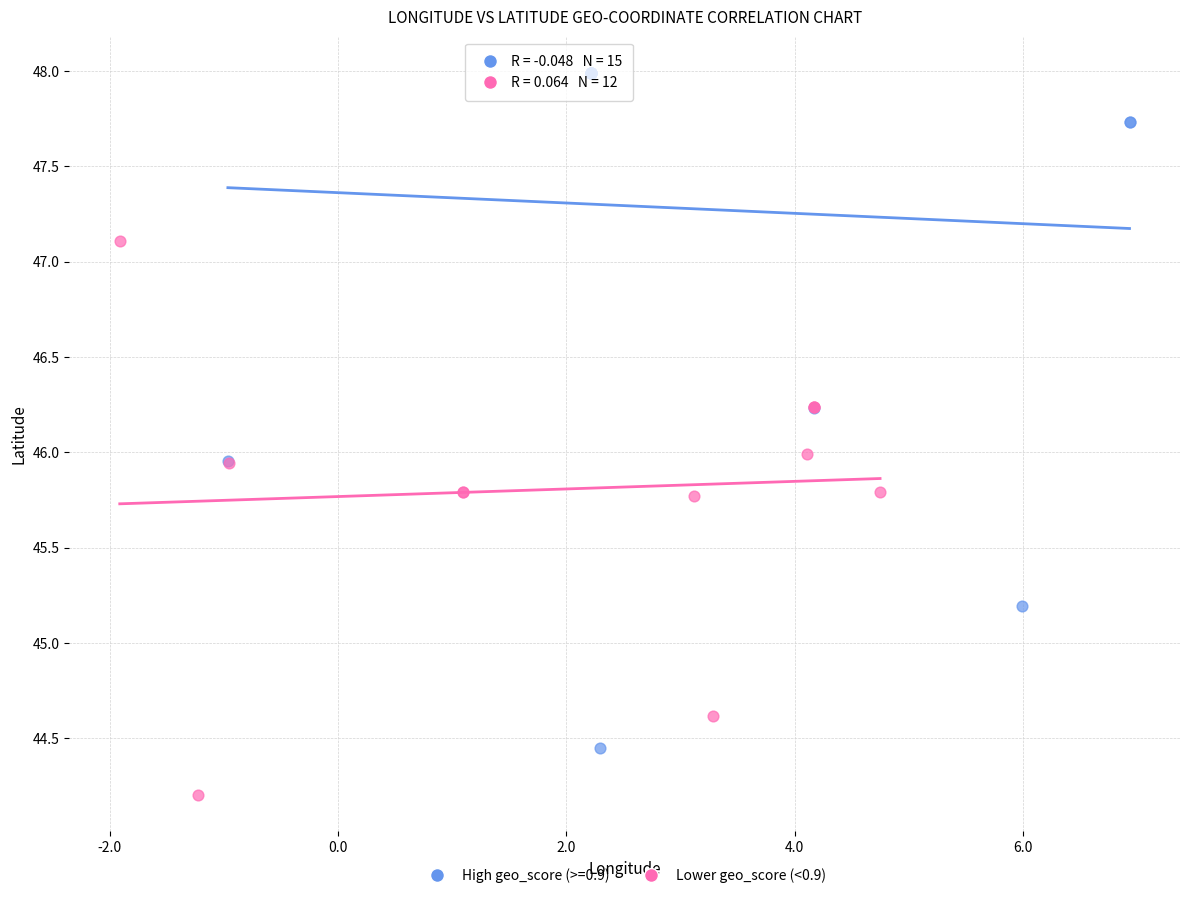

Which series reaches the minimum Y coordinate?

Lower geo_score (<0.9)